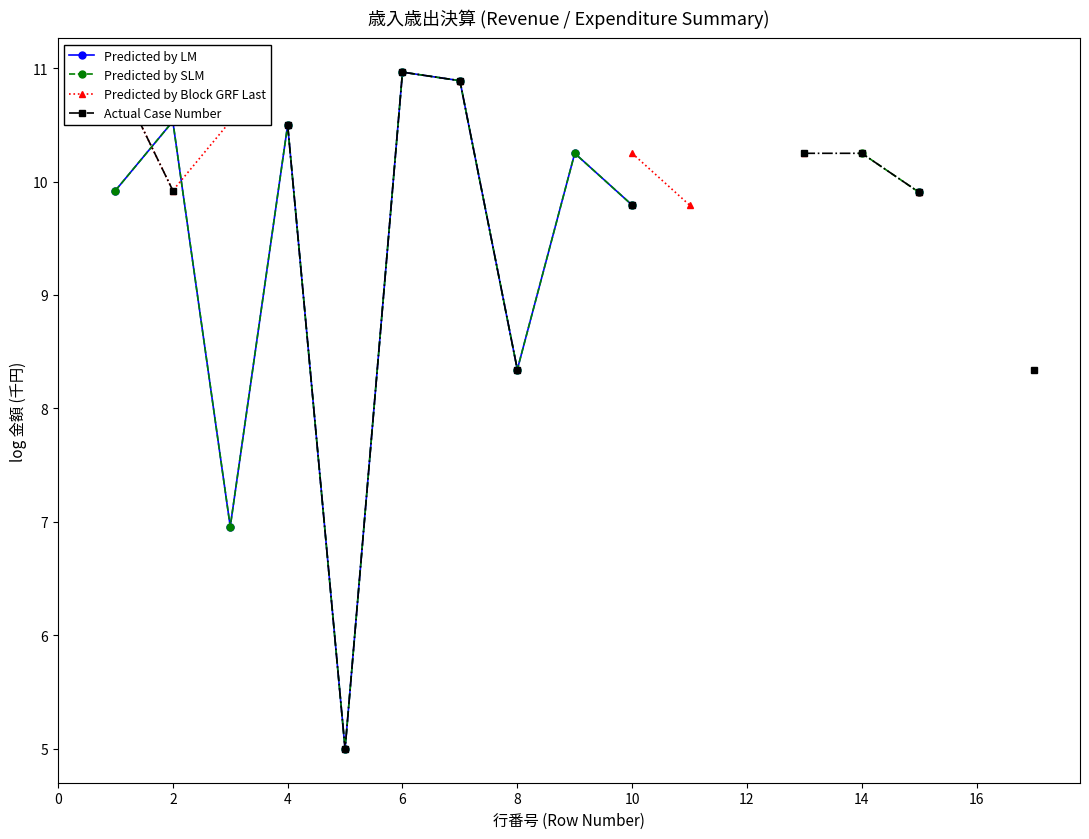

What is the label of the 17th point from the left?

16